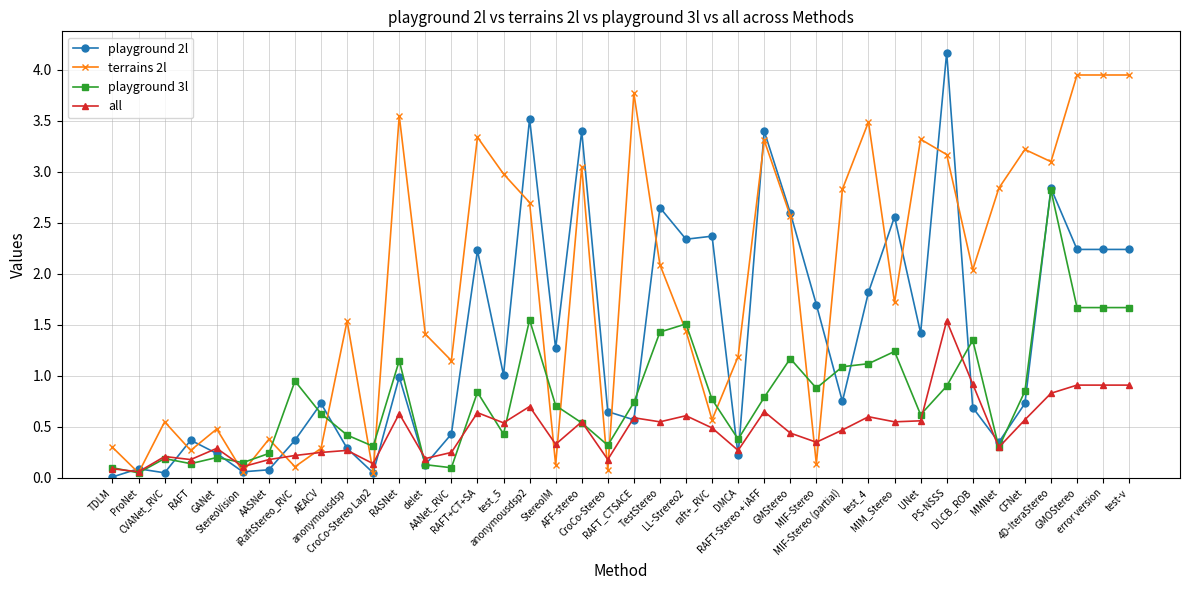

Rank the series by their maximum value, from lowest to highest.

all, playground 3l, terrains 2l, playground 2l